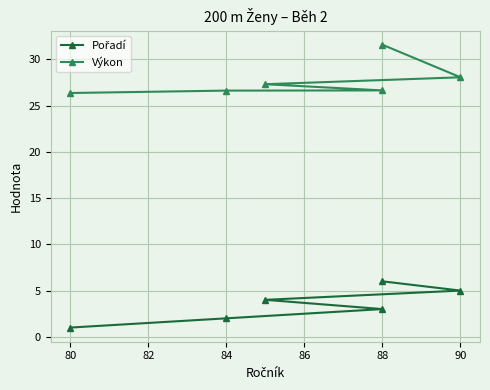

List the series in order of their overall mean, lowest first.

Pořadí, Výkon